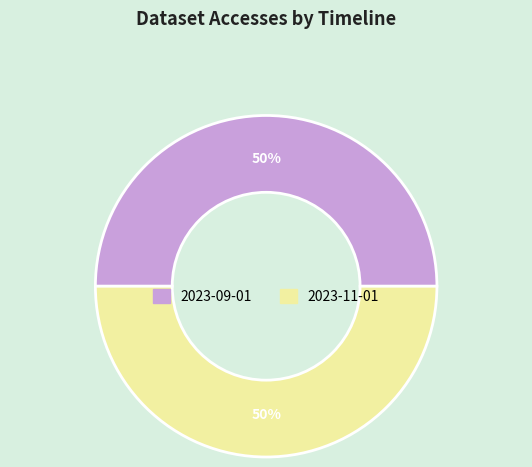

To the nearest percent, what is the average slice percentage?

50%